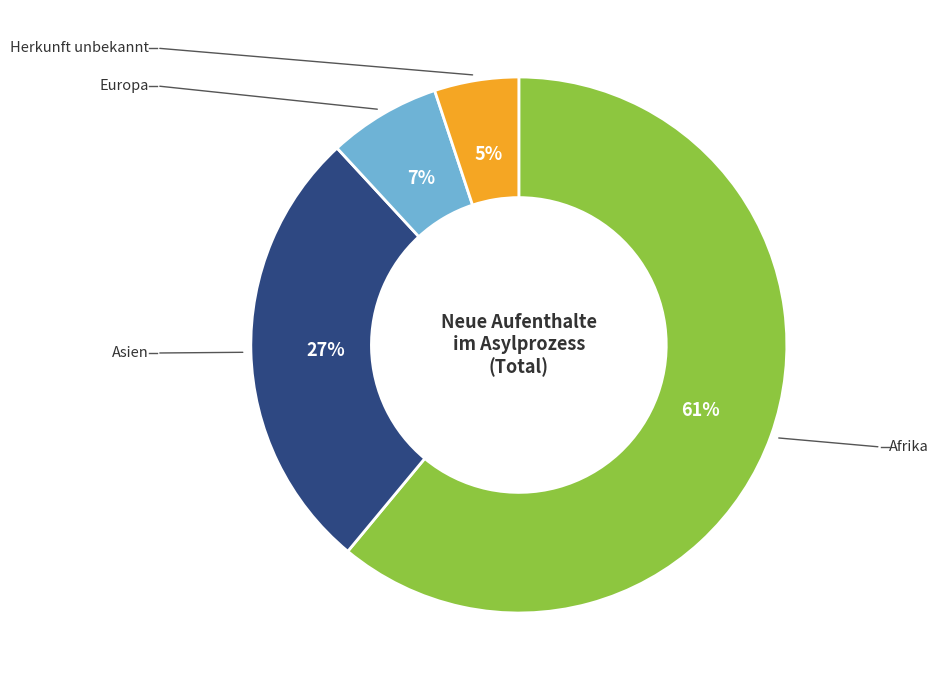

Is there a majority slice in this chart?

Yes